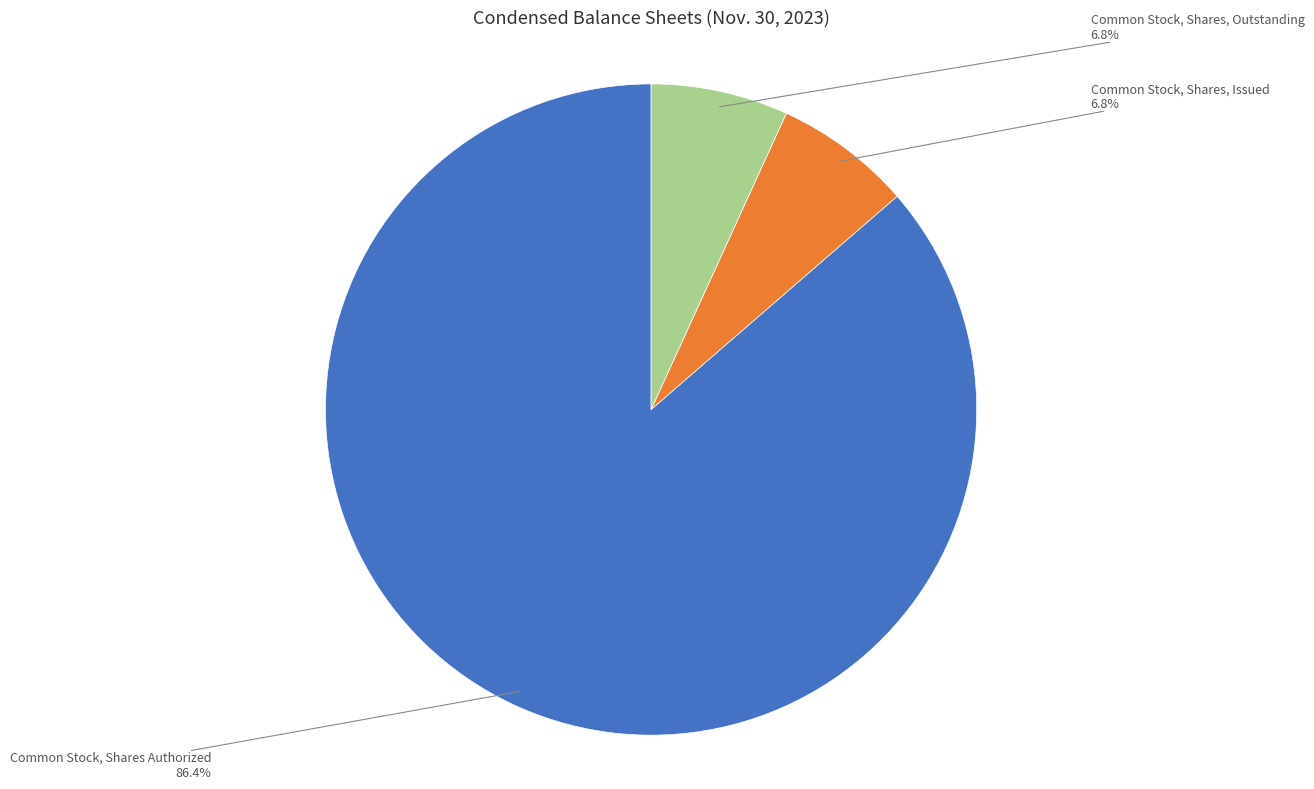

To the nearest percent, what is the combined percentage of Common Stock, Shares Authorized and Common Stock, Shares, Outstanding?

93%